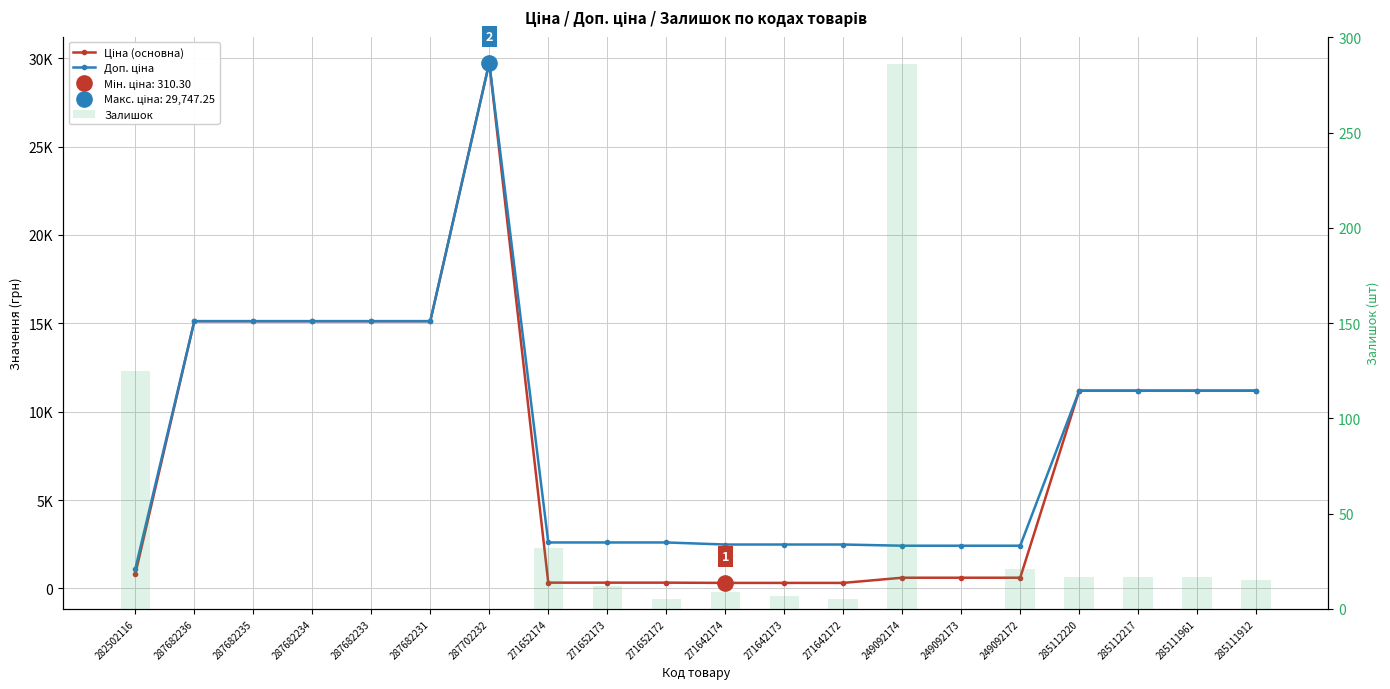

How many values in the Залишок series are below 9?

10